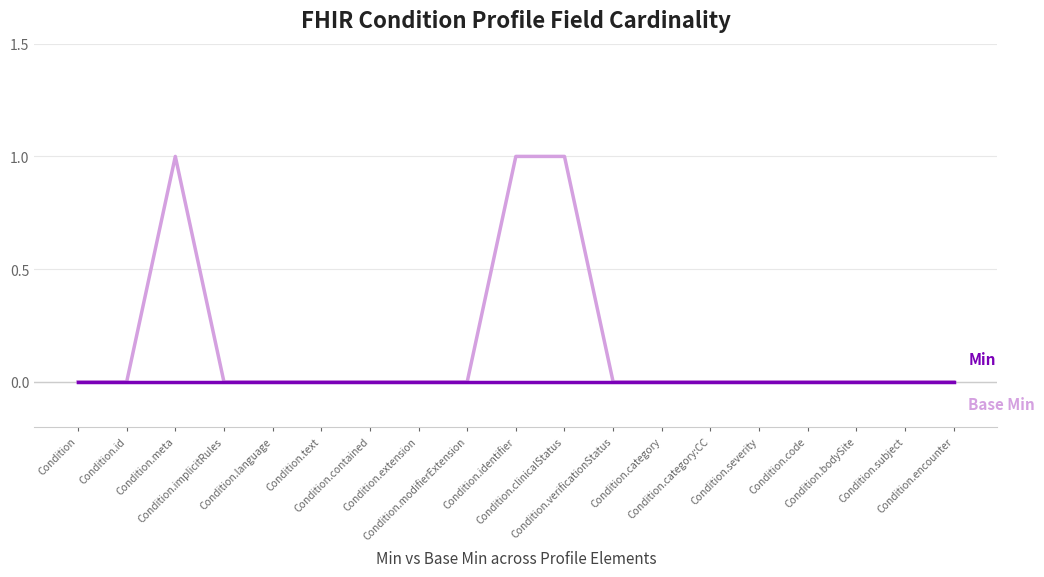

How many lines are shown in the chart?

2